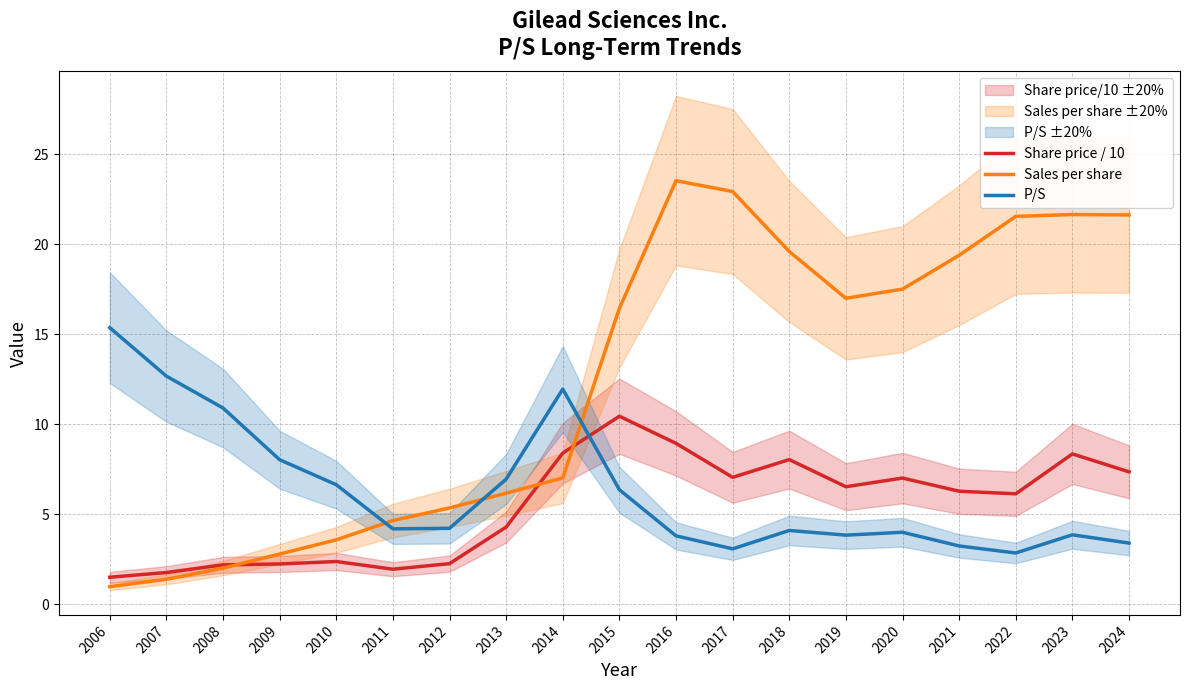

Reading right to left, extract all data points from this chart.

Share price / 10: 7.4	8.3	6.1	6.3	7.0	6.5	8.0	7.0	8.9	10.4	8.4	4.3	2.3	1.9	2.4	2.2	2.2	1.8	1.5
Sales per share: 21.6	21.6	21.5	19.4	17.5	17.0	19.6	22.9	23.5	16.4	7.0	6.2	5.3	4.7	3.6	2.8	2.0	1.4	1.0
P/S: 3.4	3.9	2.9	3.2	4.0	3.8	4.1	3.1	3.8	6.4	11.9	7.0	4.2	4.2	6.6	8.0	10.9	12.7	15.4